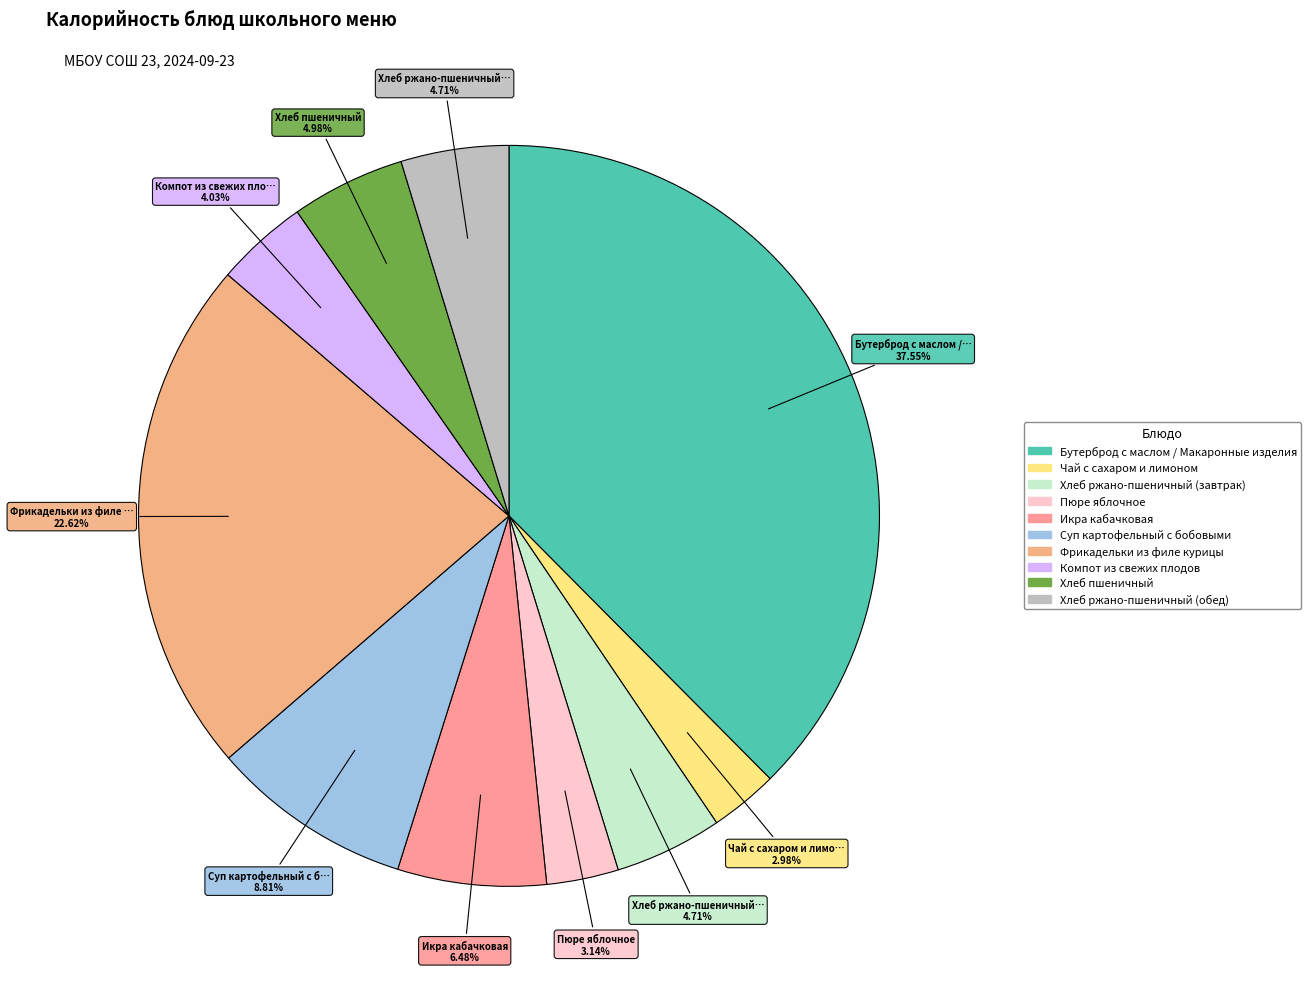

To the nearest percent, what is the difference between the Фрикадельки из филе курицы and Суп картофельный с бобовыми slice percentages?

14%